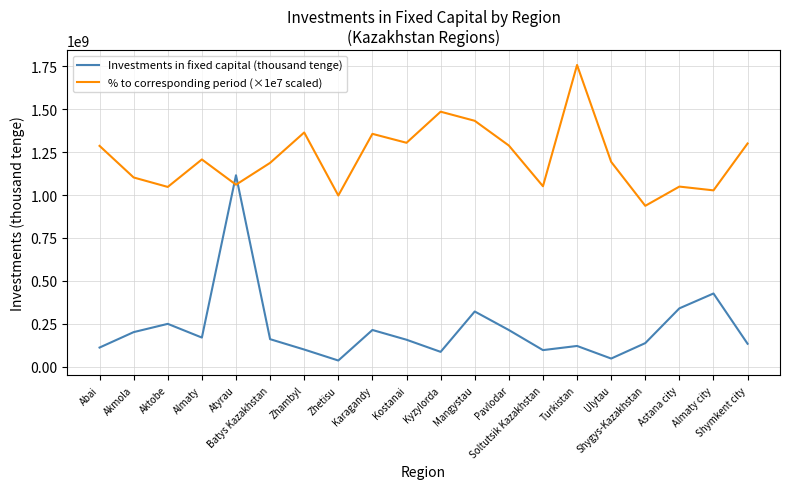

List the series in order of their peak value, highest first.

% to corresponding period (×1e7 scaled), Investments in fixed capital (thousand tenge)